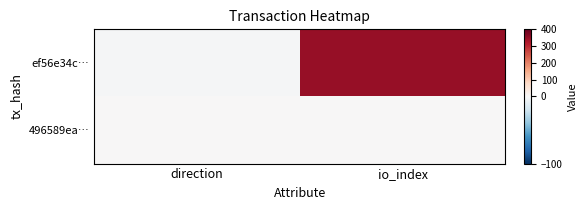

Which series has the largest total across all categories?

ef56e34c…